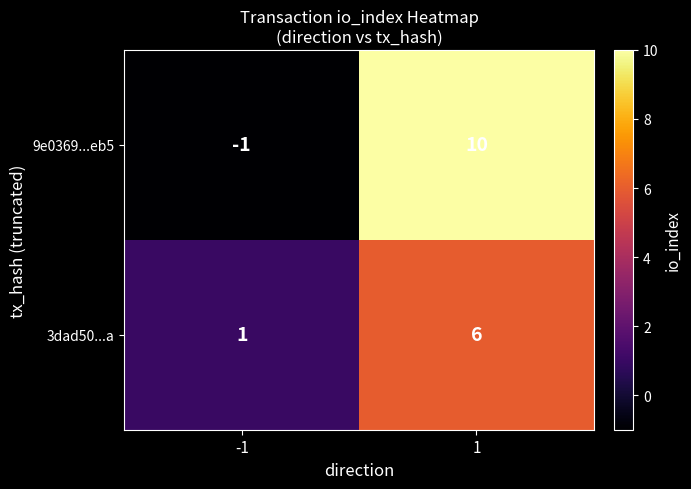

Rank the series at -1 from lowest to highest value.

9e0369...eb5, 3dad50...a